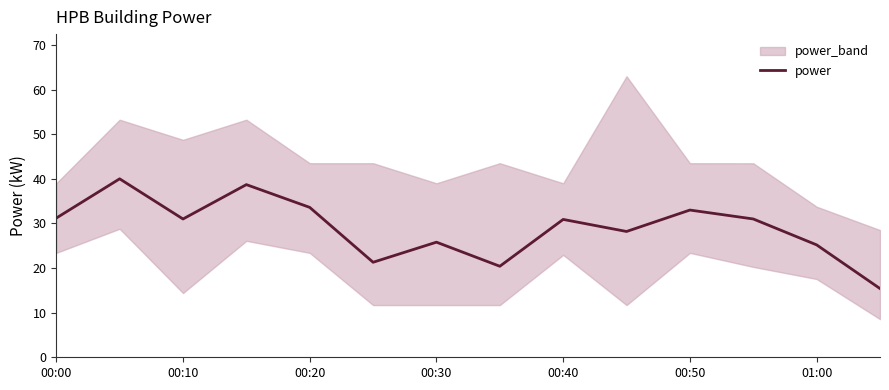

How many lines are shown in the chart?

1